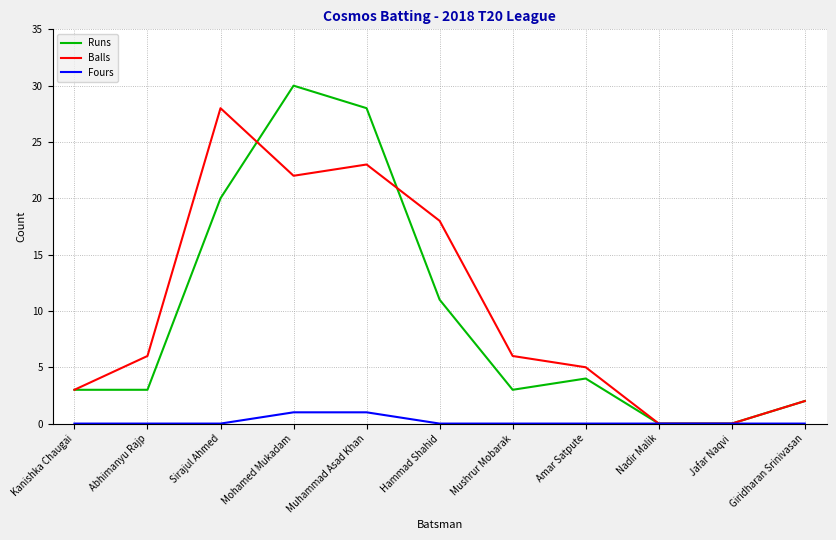

List the series in order of their peak value, highest first.

Runs, Balls, Fours